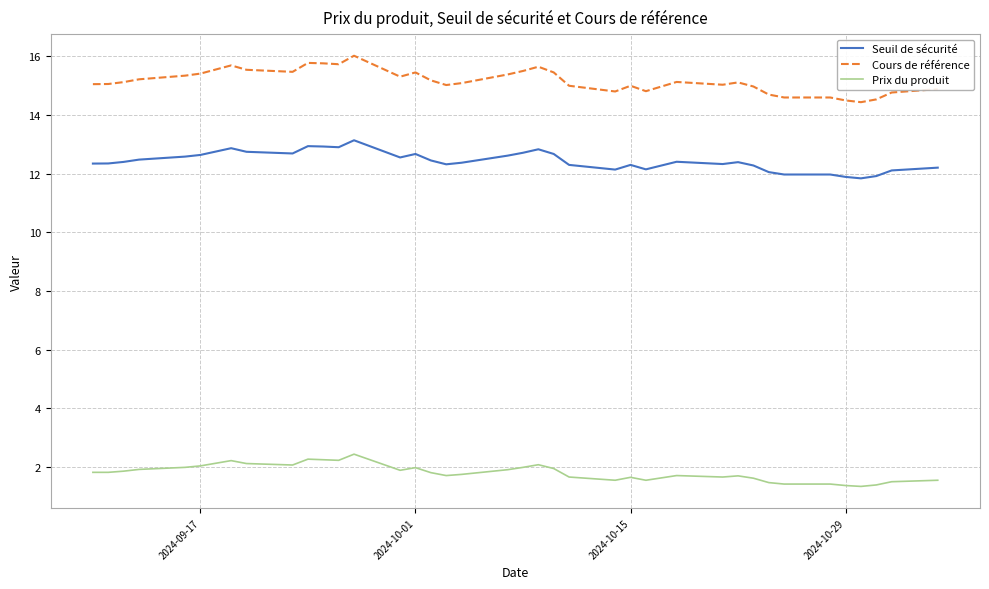

Which series has the widest spread of values?

Cours de référence